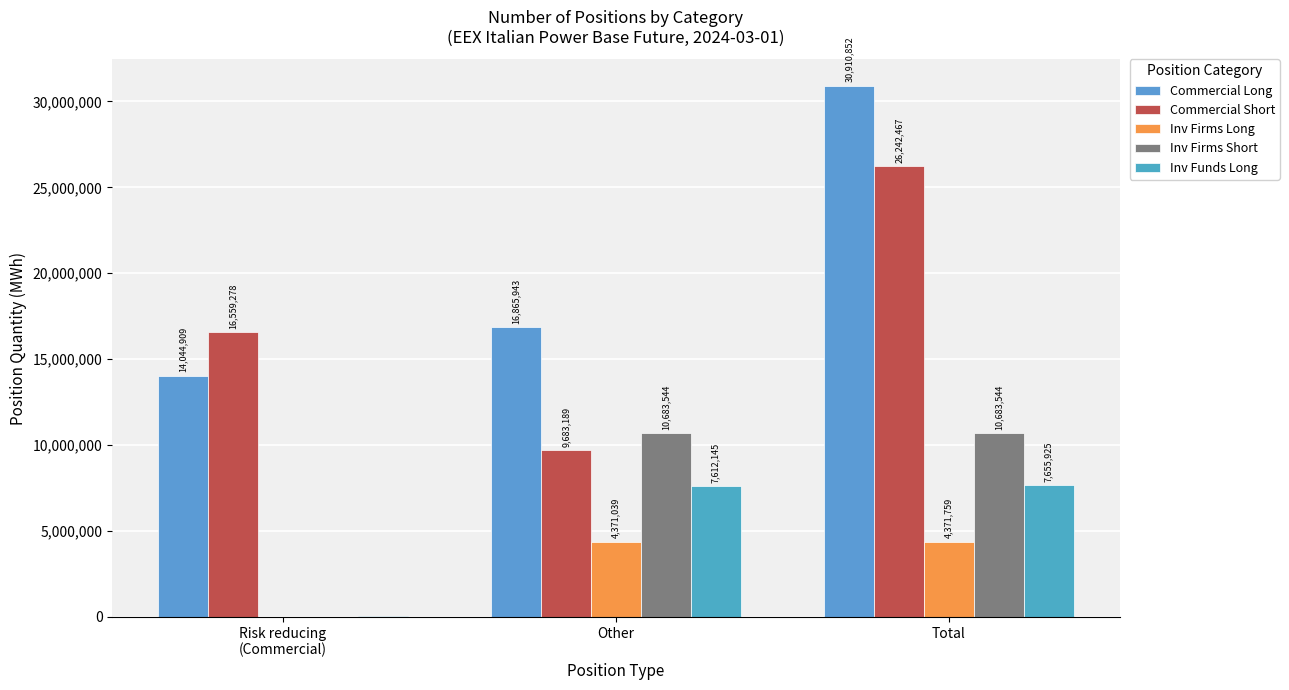

Which series changed the most between Other and Total?

Commercial Short